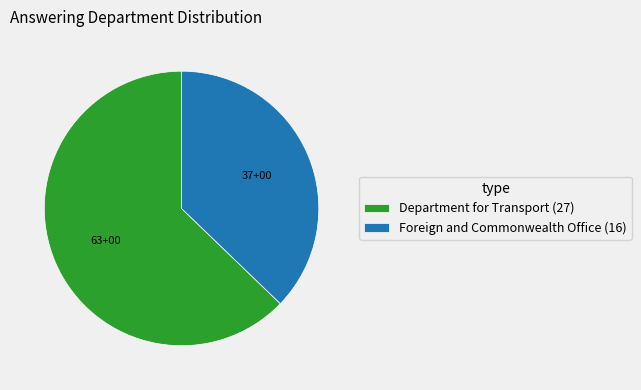

How many slices are in this pie chart?

2